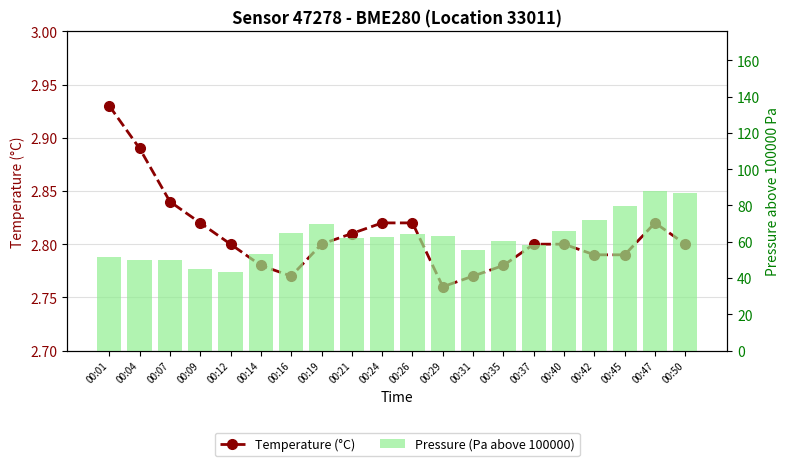

Reading right to left, transcribe all the data shown in this chart.

Temperature (°C): 2.8	2.8	2.8	2.8	2.8	2.8	2.8	2.8	2.8	2.8	2.8	2.8	2.8	2.8	2.8	2.8	2.8	2.8	2.9	2.9
Pressure (Pa above 100000): 86.9	88.0	79.7	72.2	65.8	58.3	60.5	55.6	63.1	64.5	62.7	62.3	70.0	64.7	53.2	43.4	45.1	50.1	49.9	51.4